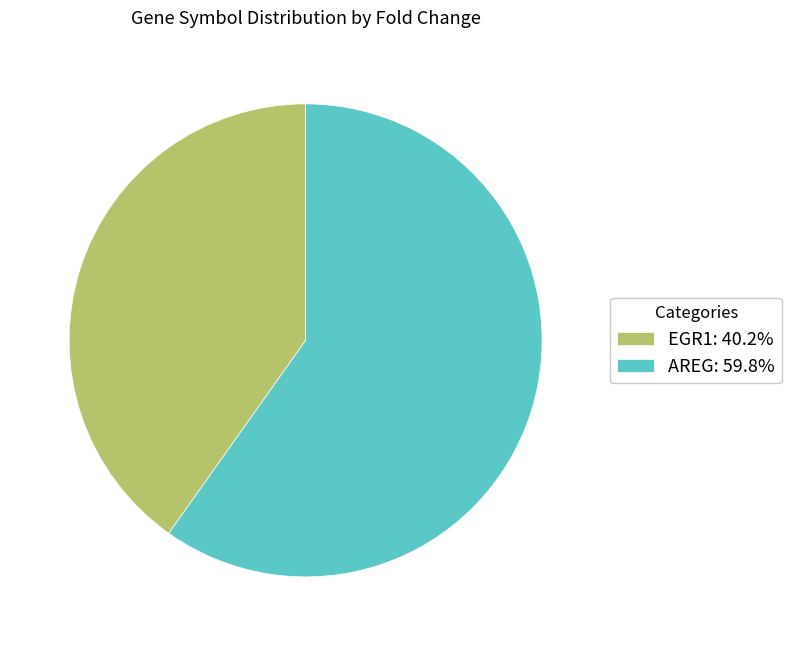

Does AREG represent more than half of the total?

Yes